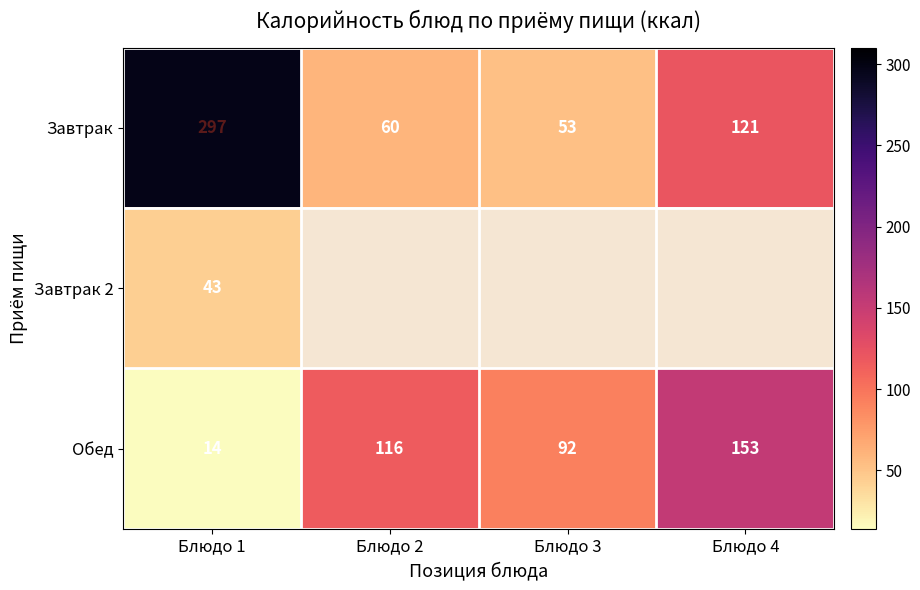

At which category is the sum across all series the highest?

Блюдо 1